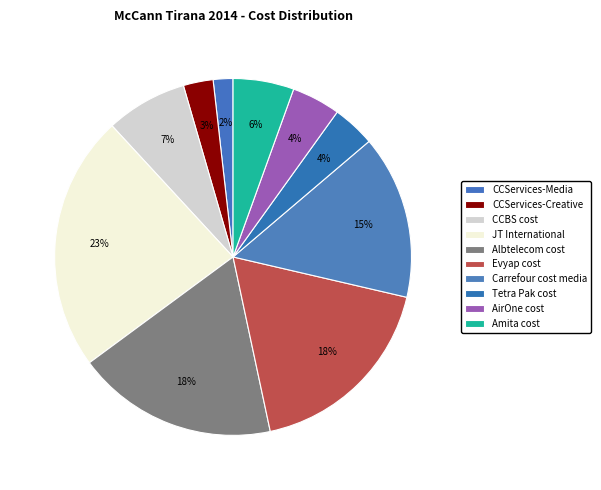

How many segments does this pie chart have?

10